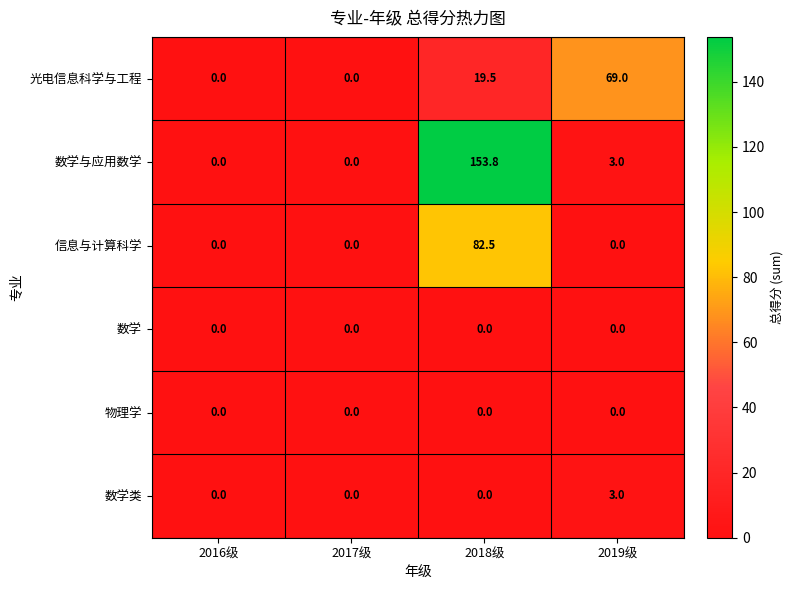

Which series has the largest total across all categories?

数学与应用数学